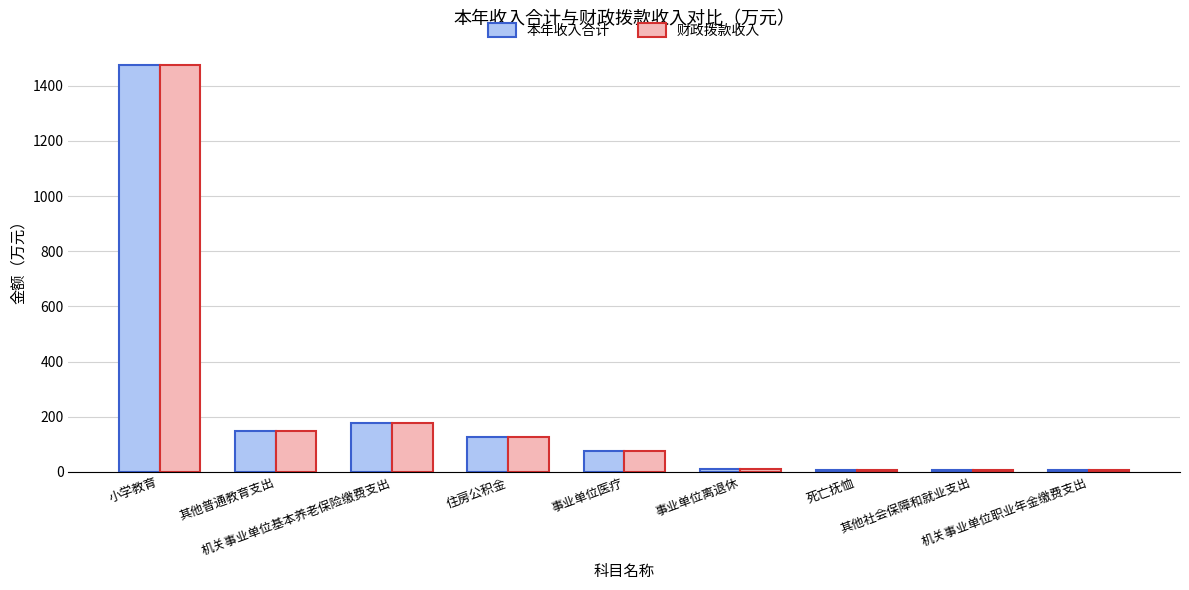

What is the difference between the second highest and minimum values in the 财政拨款收入 series?

171.1